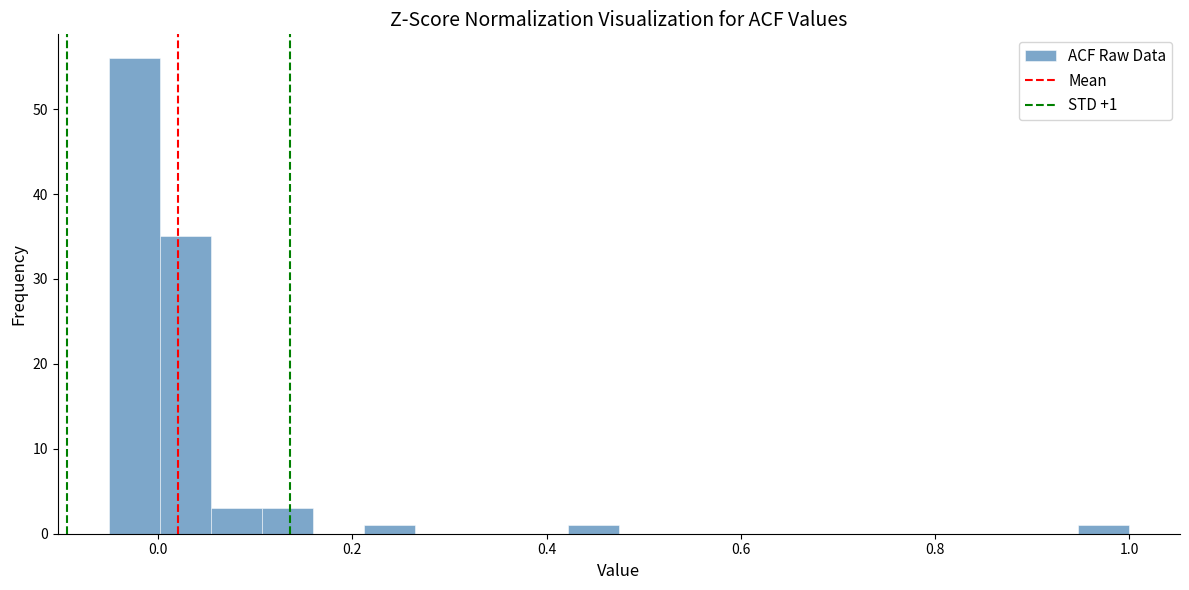

Read against the x-axis, roughly where is the centre of the tallest bar?

-0.02